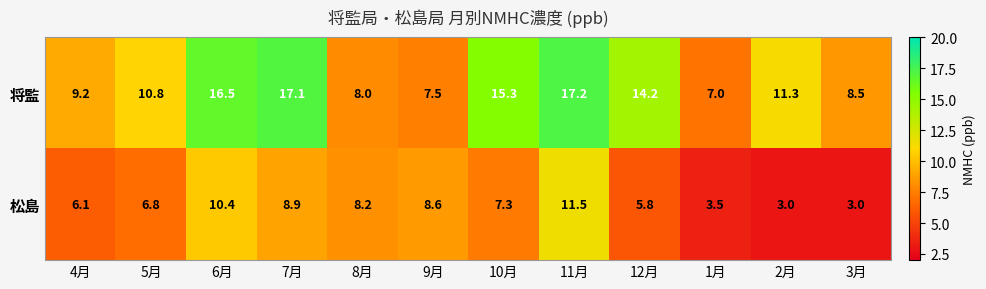

Which series has the widest spread of values?

将監